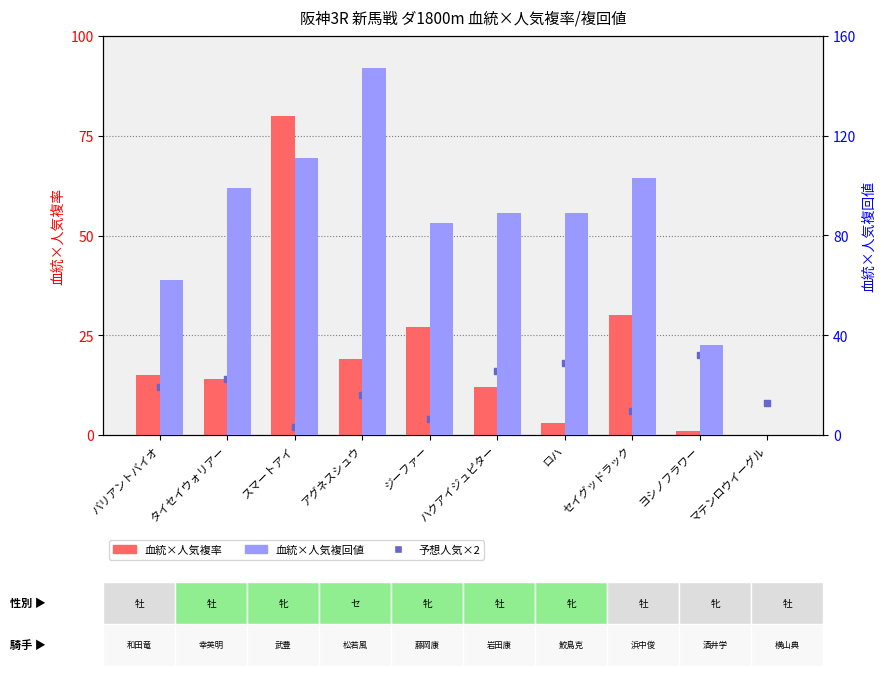

At how many categories does at least one series exceed 35?

9